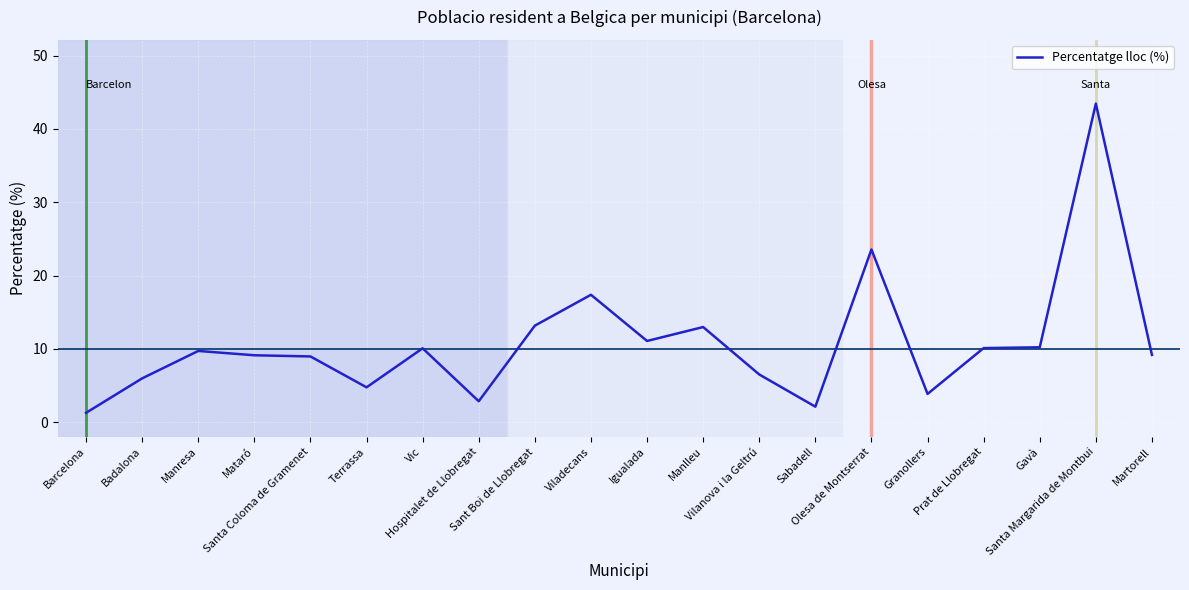

What is the difference between the maximum and minimum values?

42.2